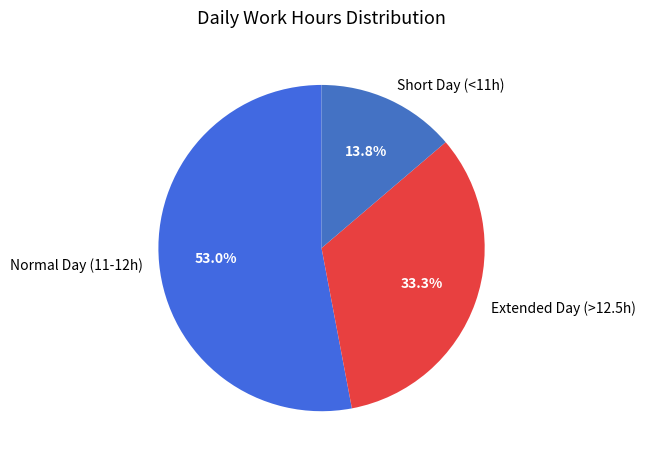

To the nearest percent, what is the average slice percentage?

33%